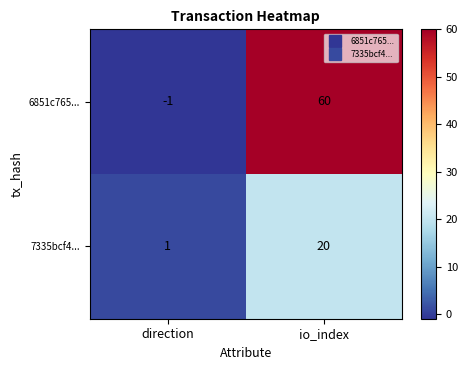

True or false: 7335bcf4... has a value of 1 at direction.

True